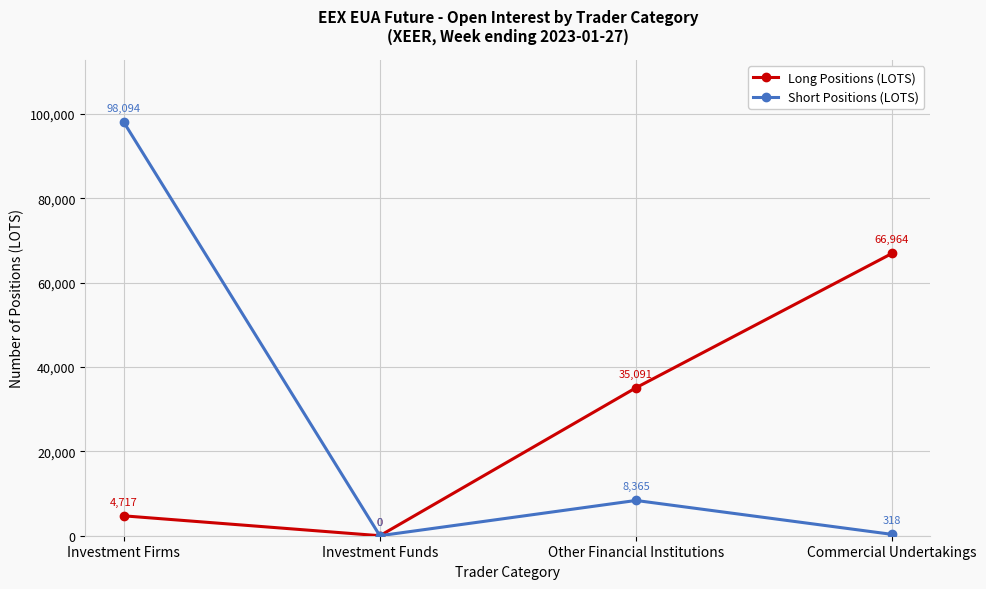

Is it true that Long Positions (LOTS) equals 59180 at Other Financial Institutions?

False